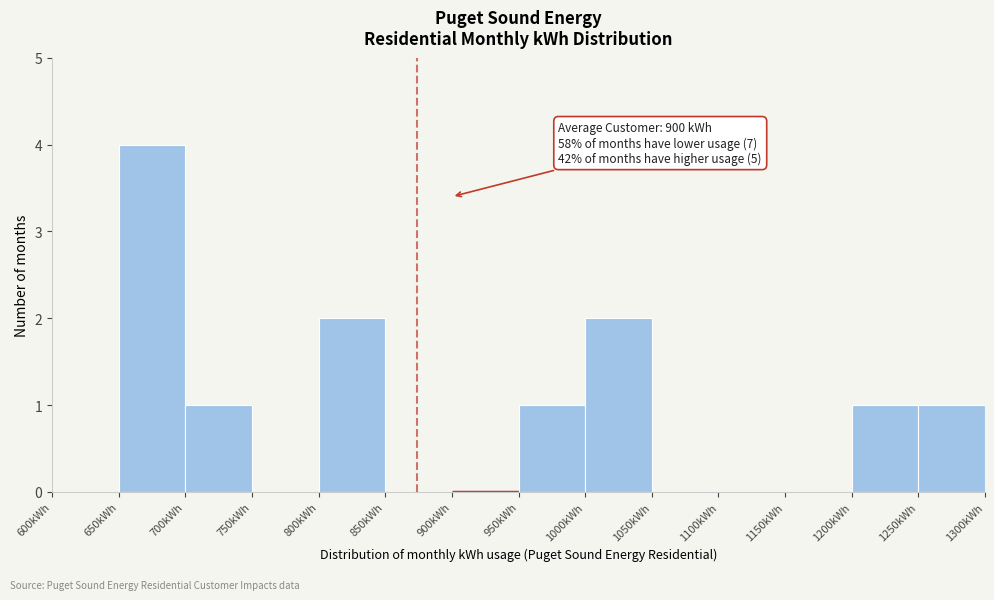

Over which range of the x-axis is the bar tallest?

650 to 700